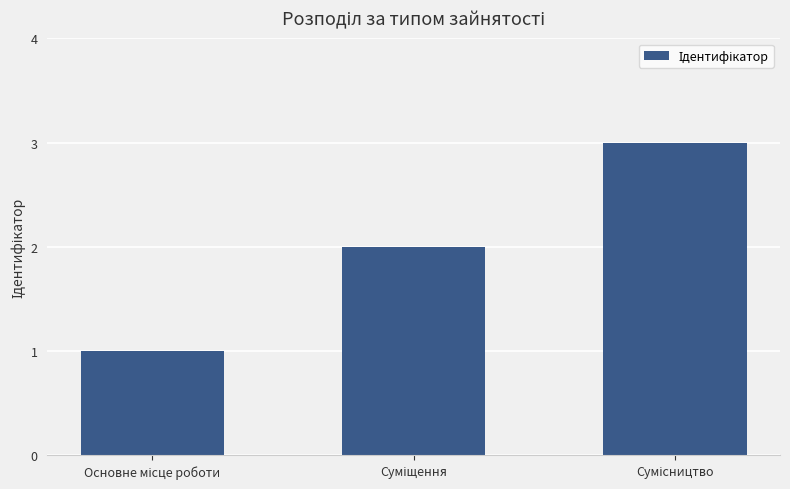

What is the smallest value displayed?

1